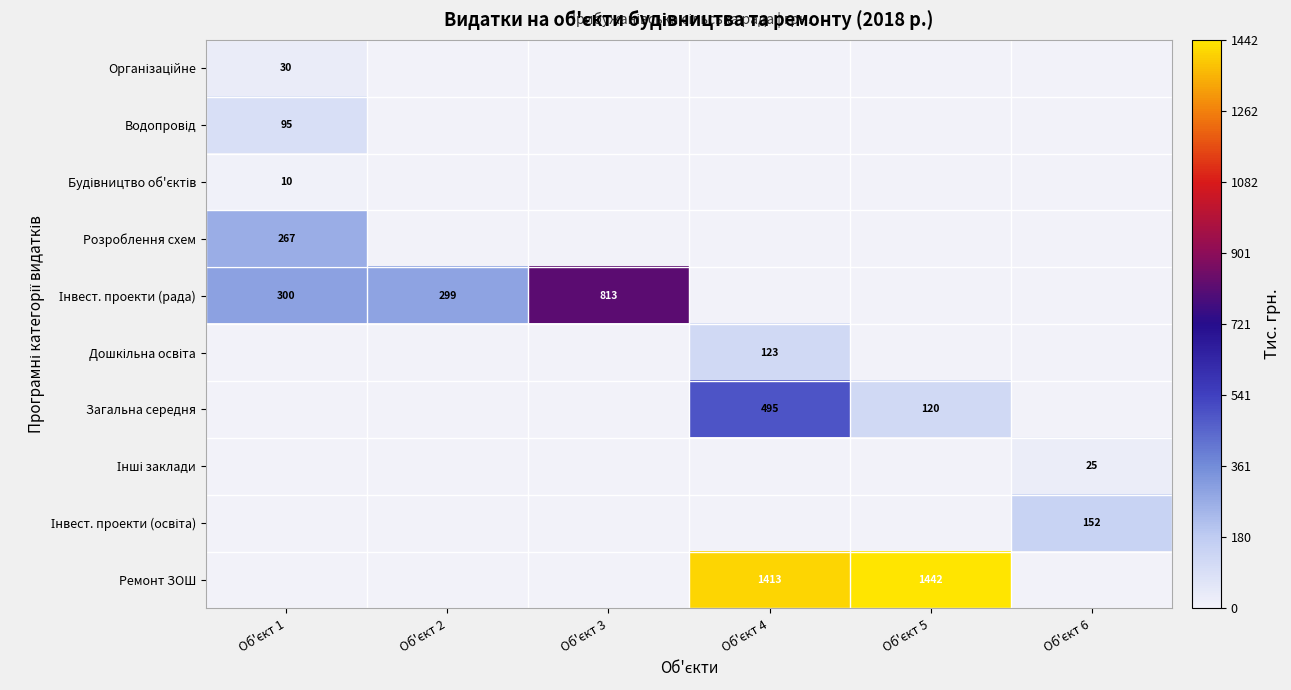

What is the greatest value displayed?

1442.2